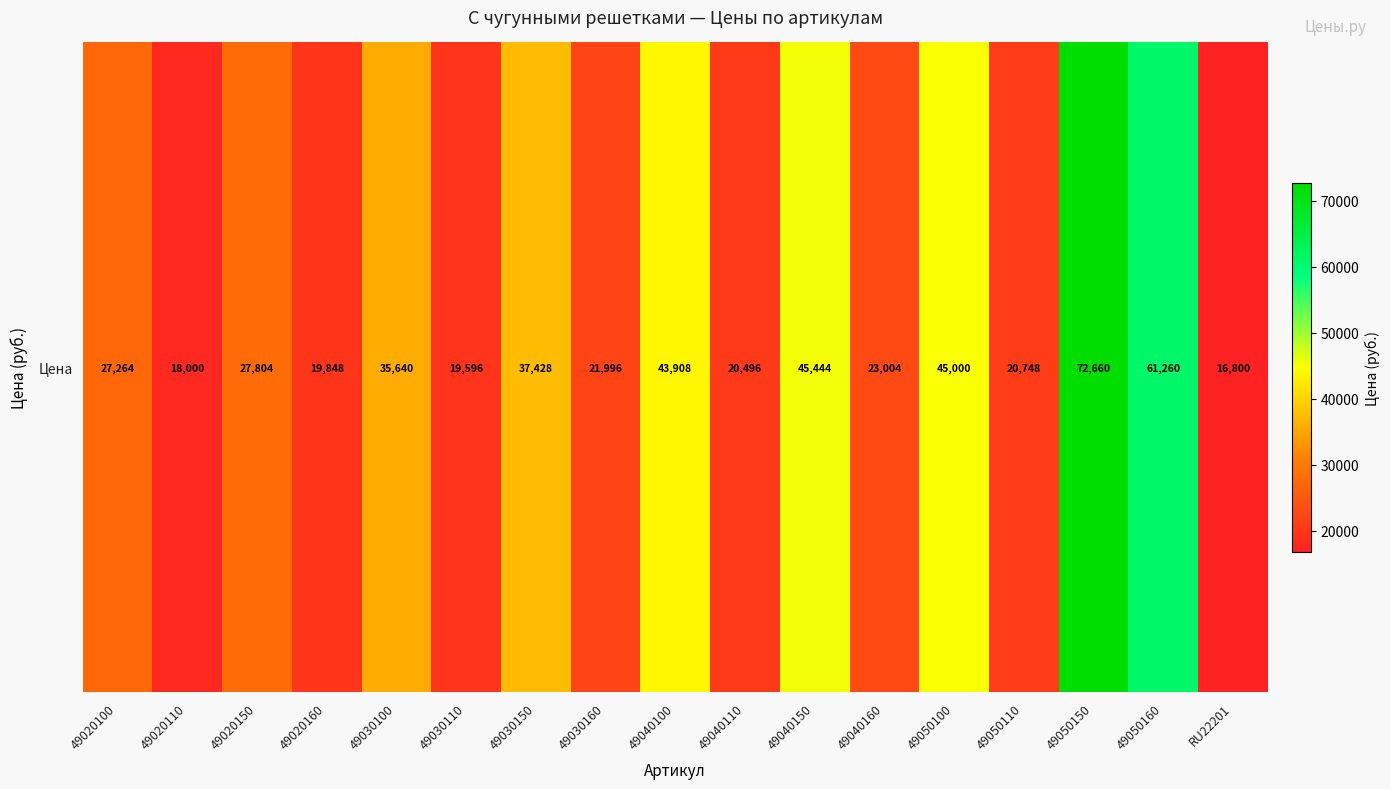

At which category does the chart reach its minimum across all series?

RU22201